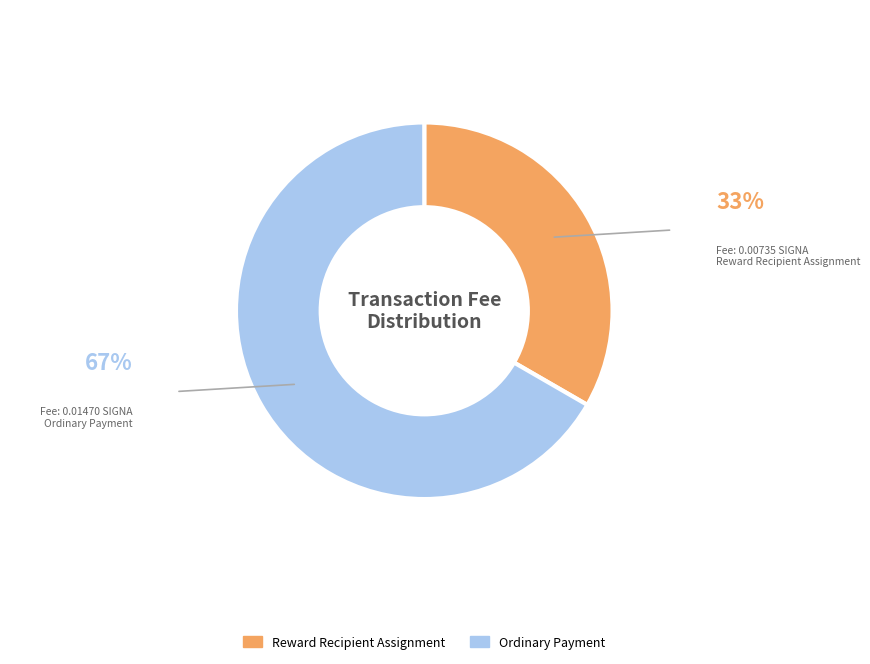

Which slice is the smallest?

Reward Recipient Assignment